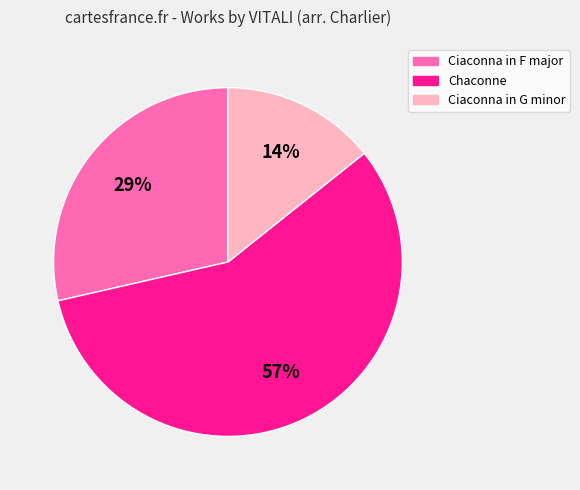

To the nearest percent, what is the difference between the largest and smallest slice percentages?

43%